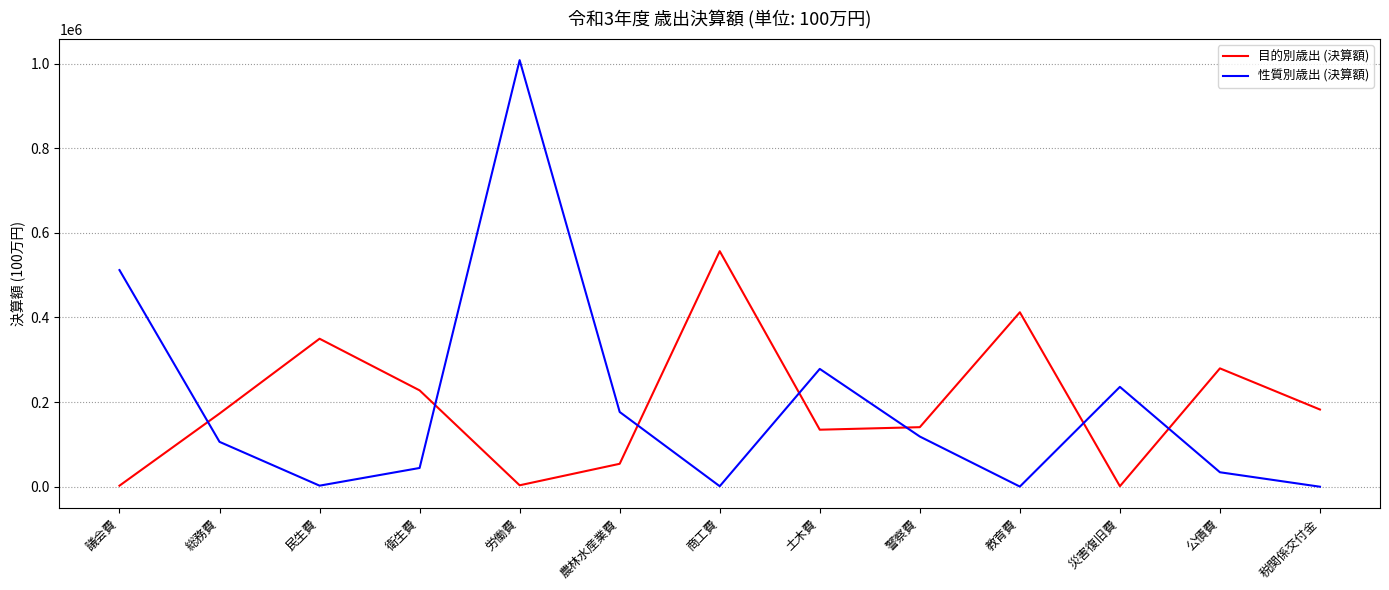

The value of 目的別歳出 (決算額) at 税関係交付金 is 59420. True or false?

False